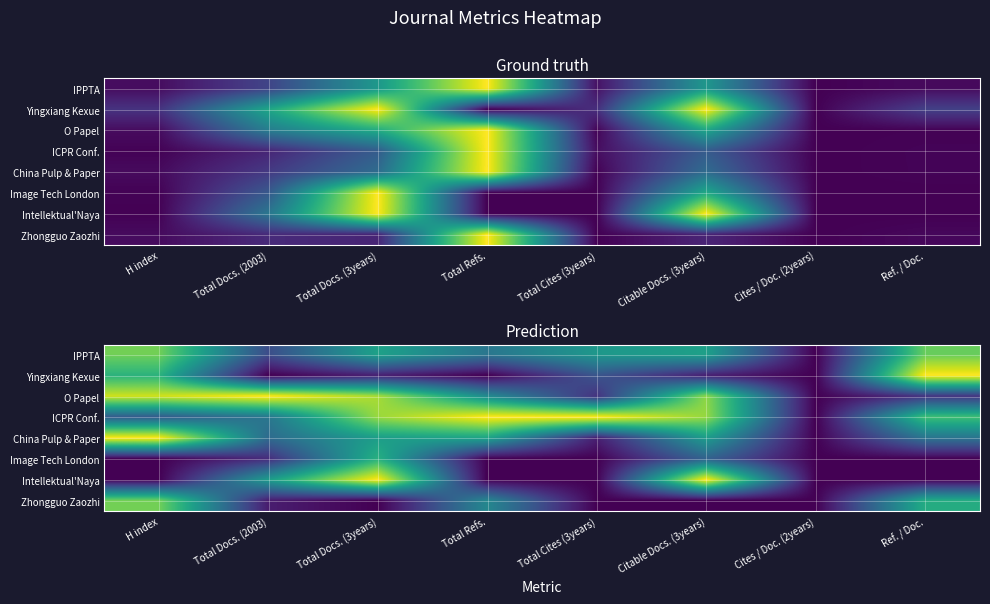

How many values in China Pulp & Paper are above zero?

7